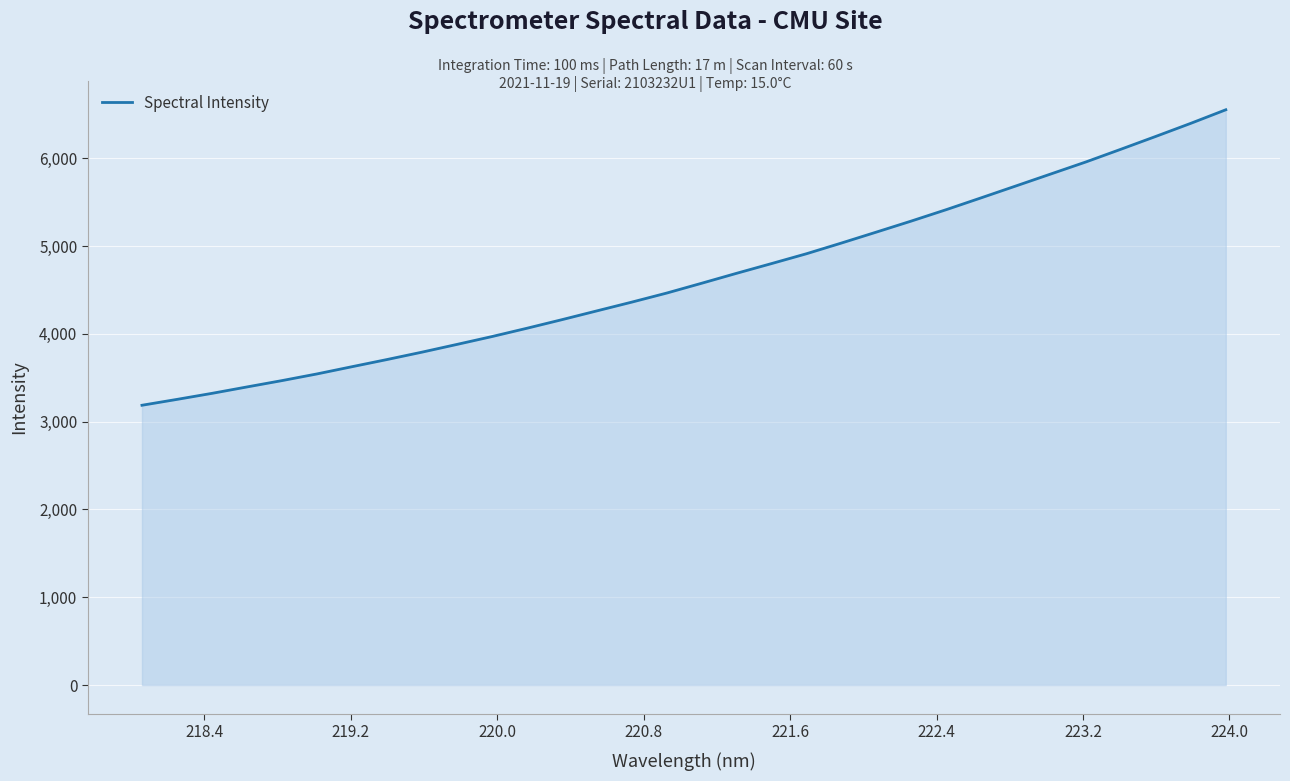

How many lines are shown in the chart?

1